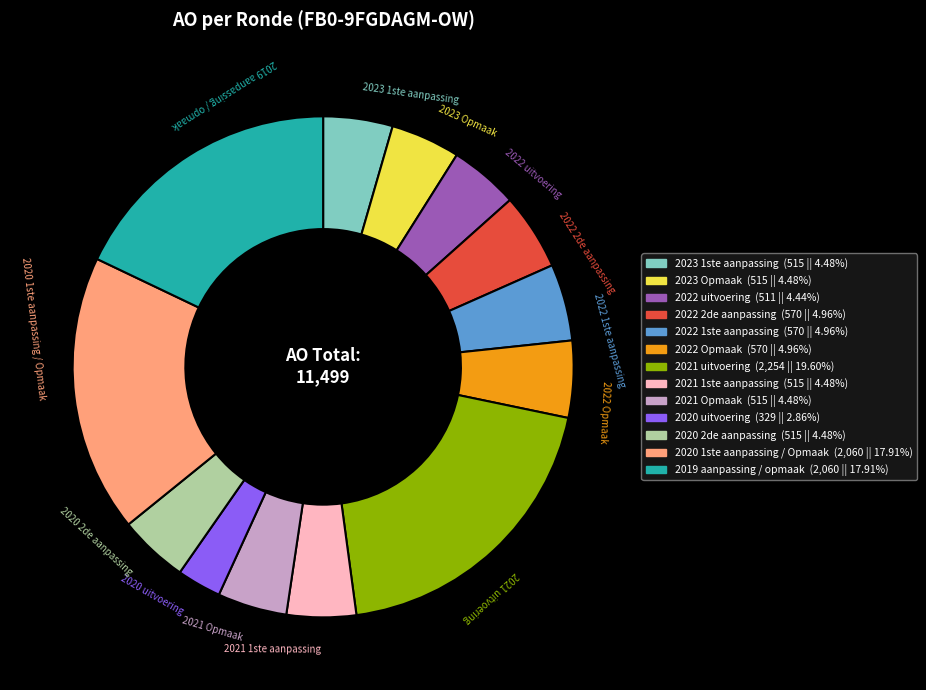

How many slices are in this pie chart?

13